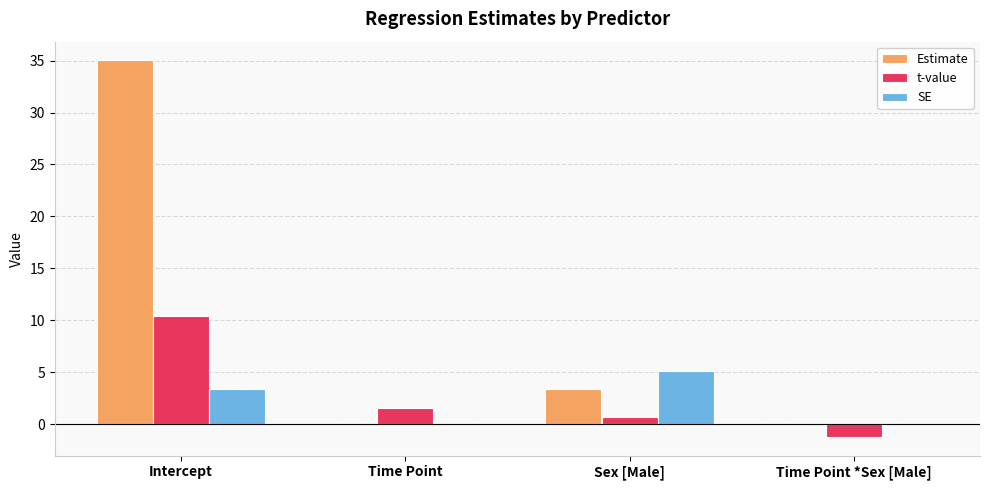

What is the greatest value displayed?

35.0